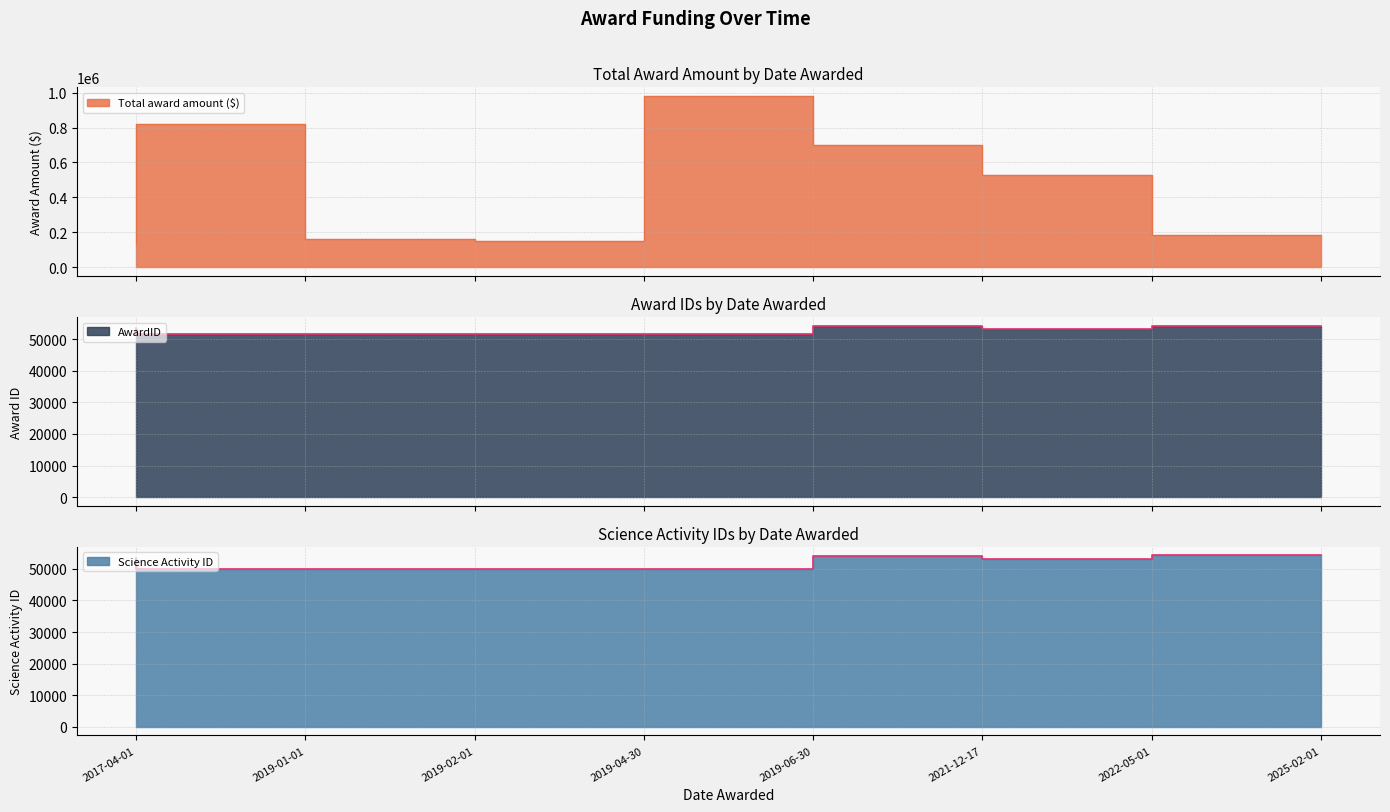

True or false: Total award amount ($) and AwardID intersect in this chart.

False